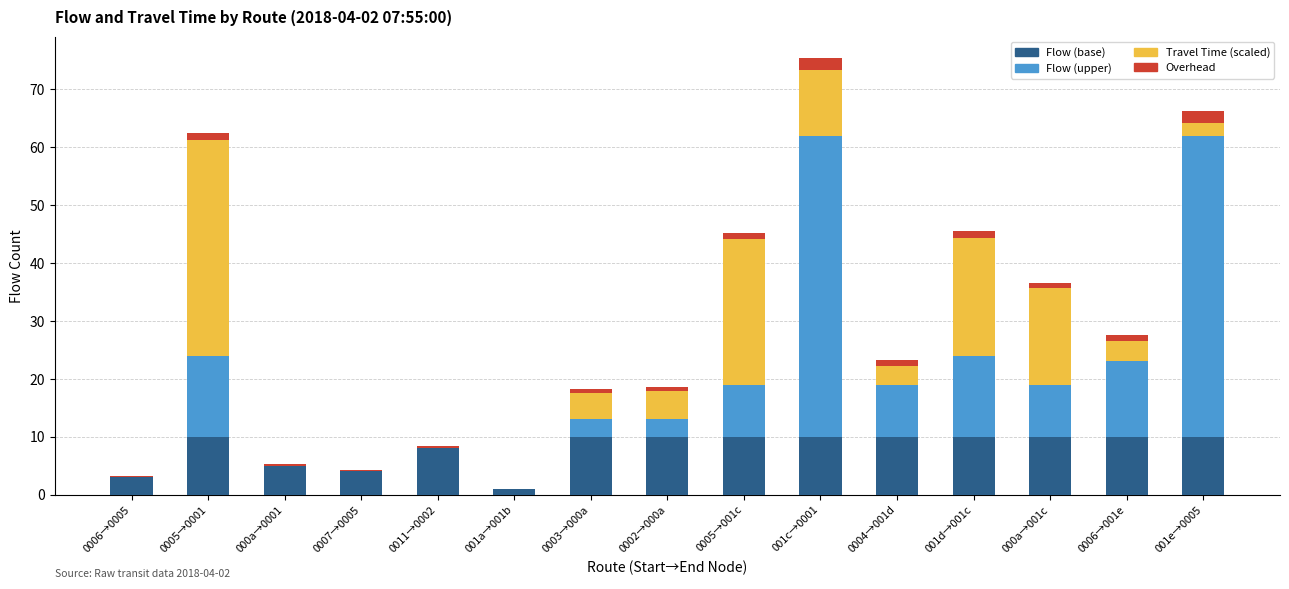

At which category is the sum across all series the highest?

001c→0001